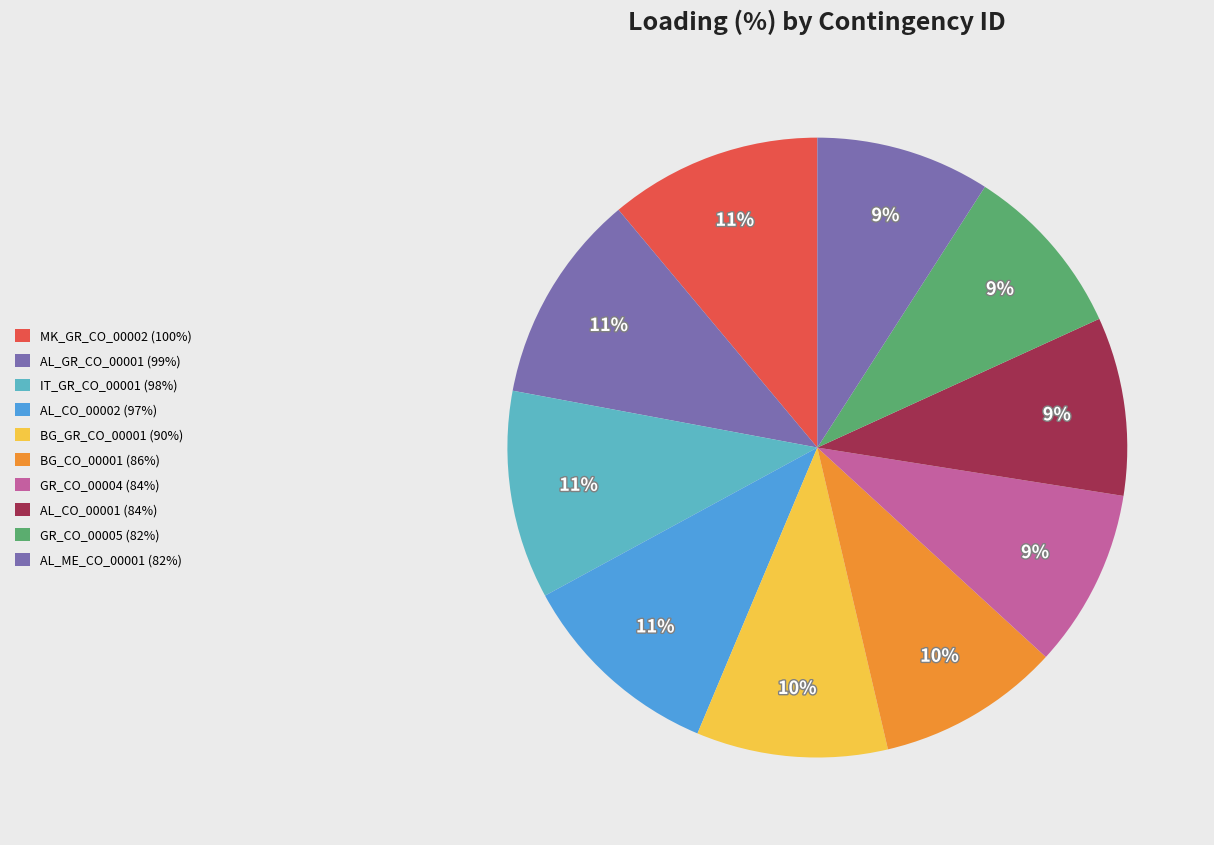

Does AL_CO_00001 represent more than half of the total?

No